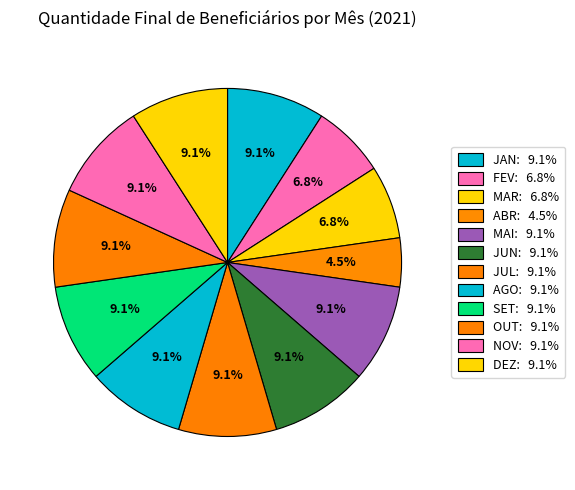

Is it true that JUL is 9% of the pie?

True